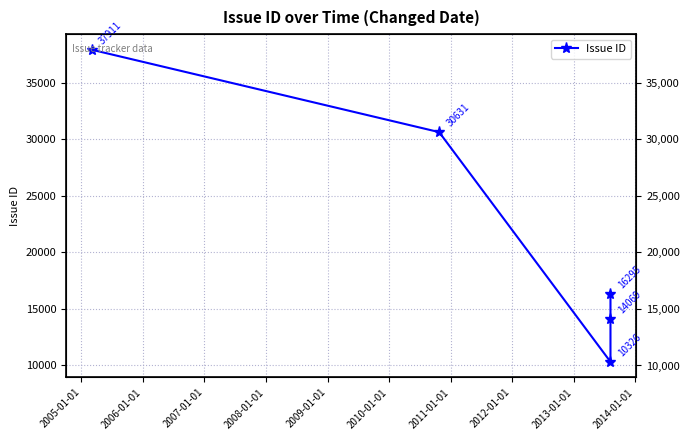

What is the maximum value shown in the chart?

37911